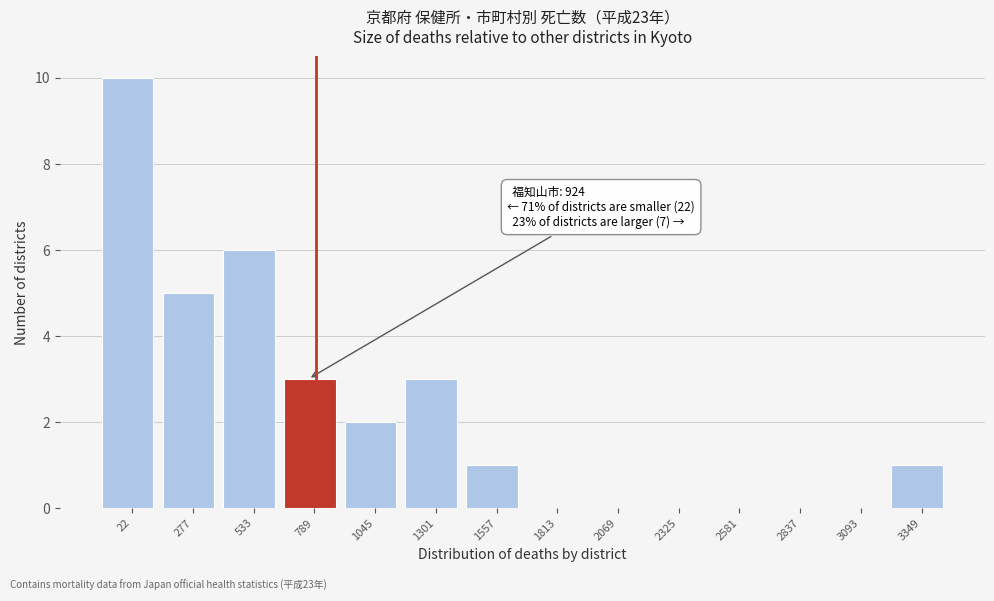

Reading right to left, list all the values displayed in this chart.

3349=1	3093=0	2837=0	2581=0	2325=0	2069=0	1813=0	1557=1	1301=3	1045=2	789=3	533=6	277=5	22=10